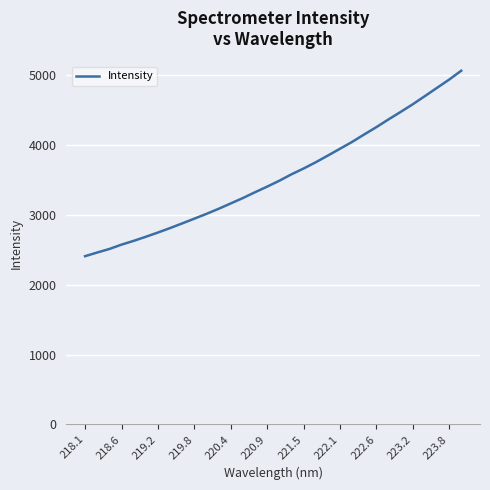

Does the chart have visible grid lines?

Yes